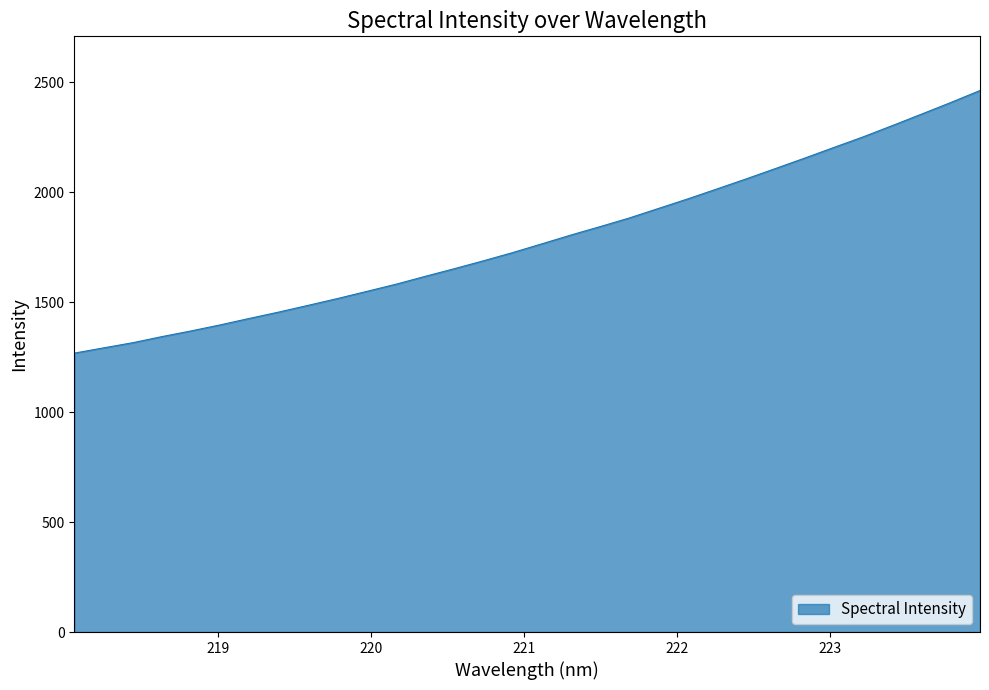

What is the difference between the maximum and minimum values?

1193.9